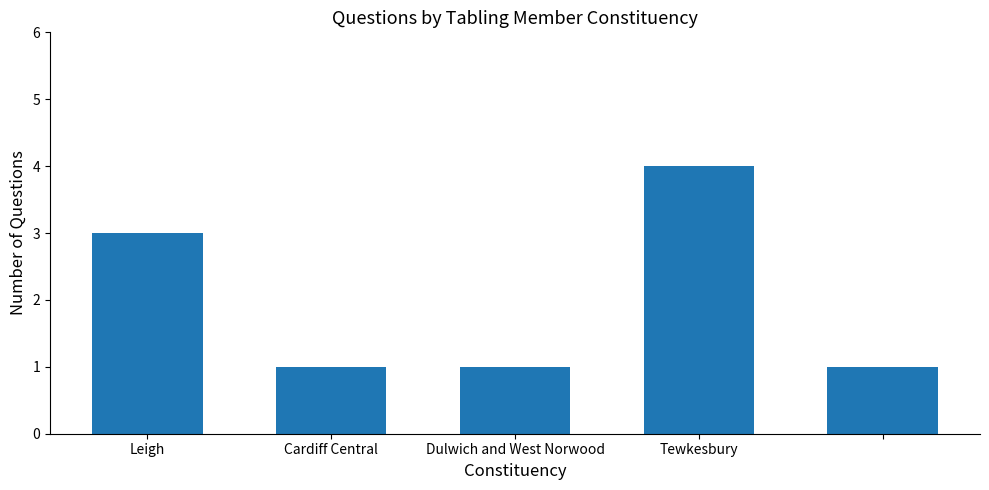

What is the maximum value shown in the chart?

4